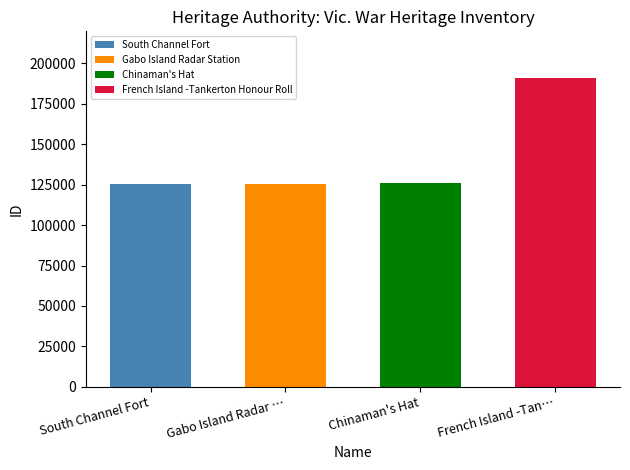

Rank the categories by value from highest to lowest.

French Island -Tankerton Honour Roll, Chinaman's Hat, Gabo Island Radar Station, South Channel Fort